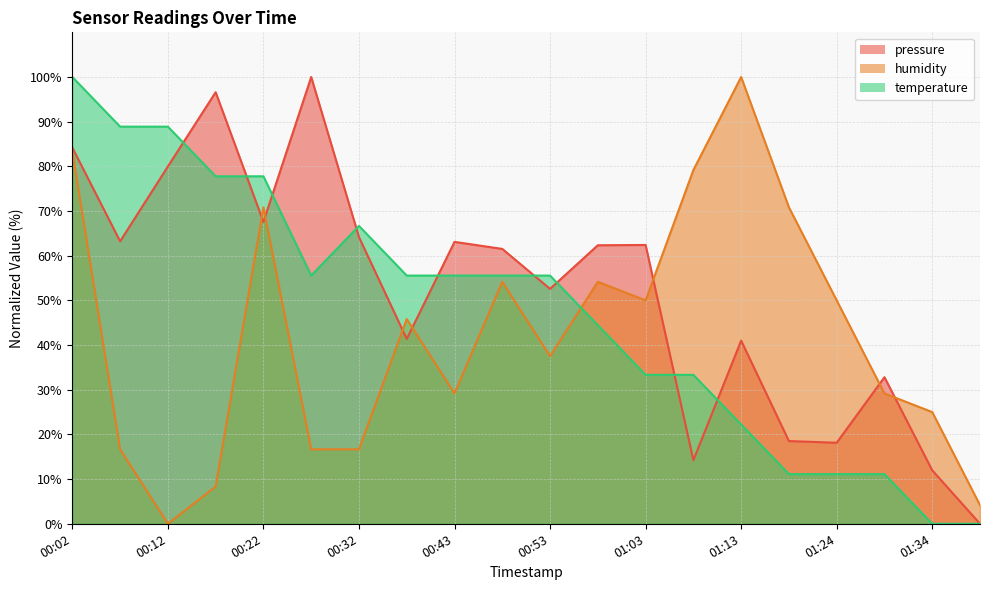

The value of temperature at 00:43 is 55.6. True or false?

True